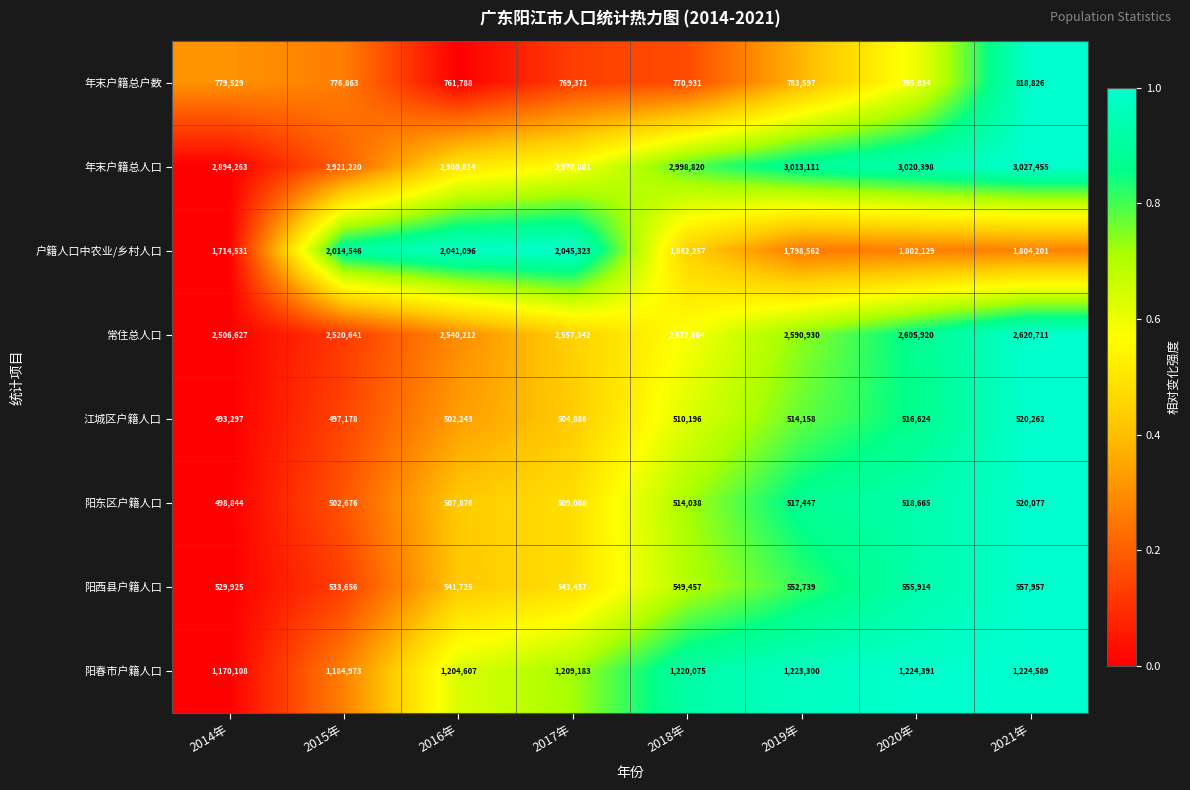

What is the sum of the 常住总人口 values at 2017年 and 2021年?

5178053